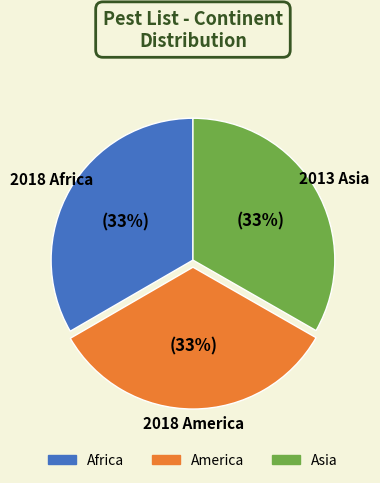

Is America the majority of the pie?

No